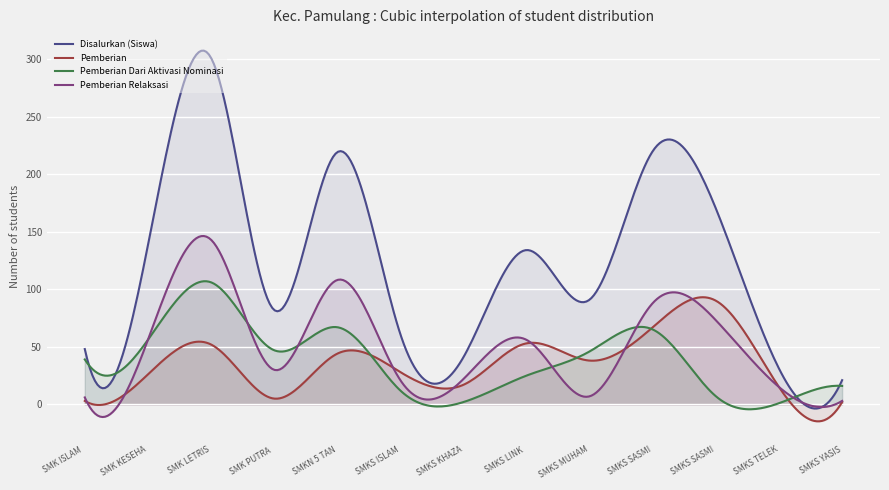

Read the Disalurkan (Siswa) value at SMK LETRIS INDONESIA 2, to the nearest 10.

300